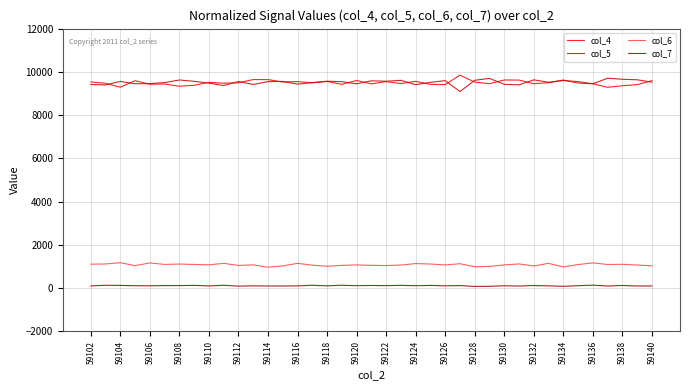

How many distinct data groups are displayed?

4